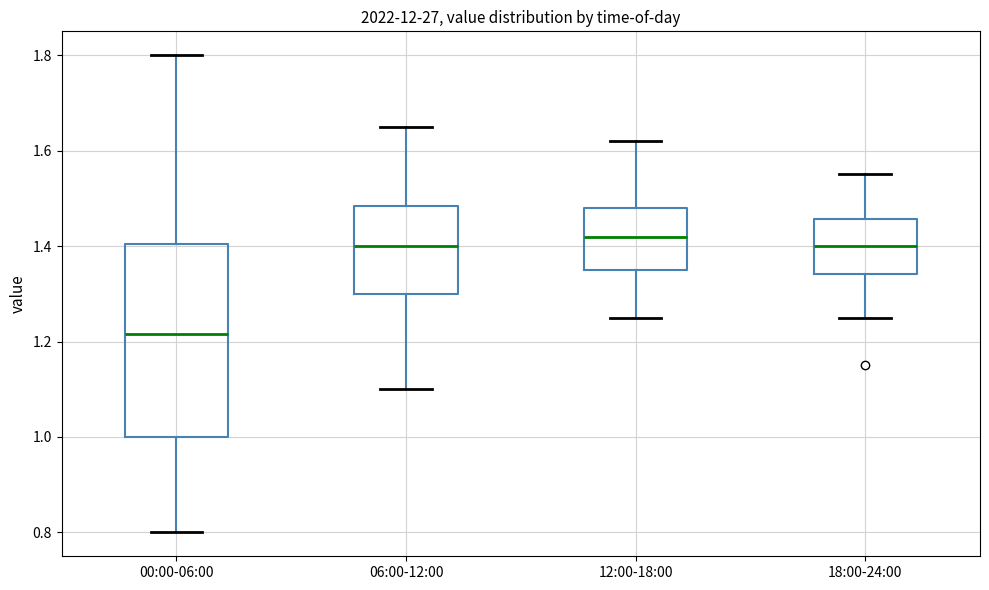

Which box is the tallest, from its lower edge to its upper edge?

00:00-06:00